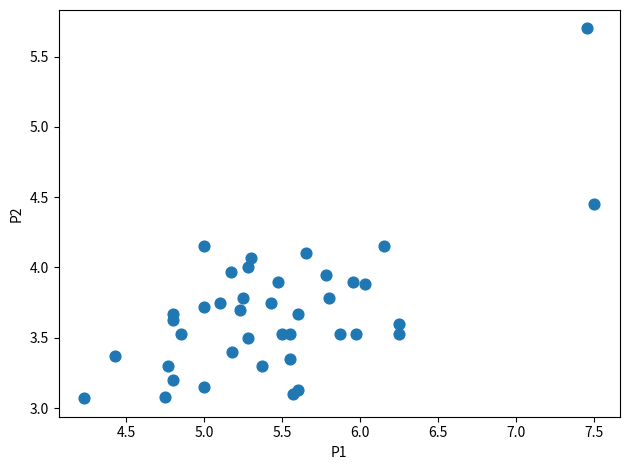

What is the range of Y values (max minus min)?

2.6